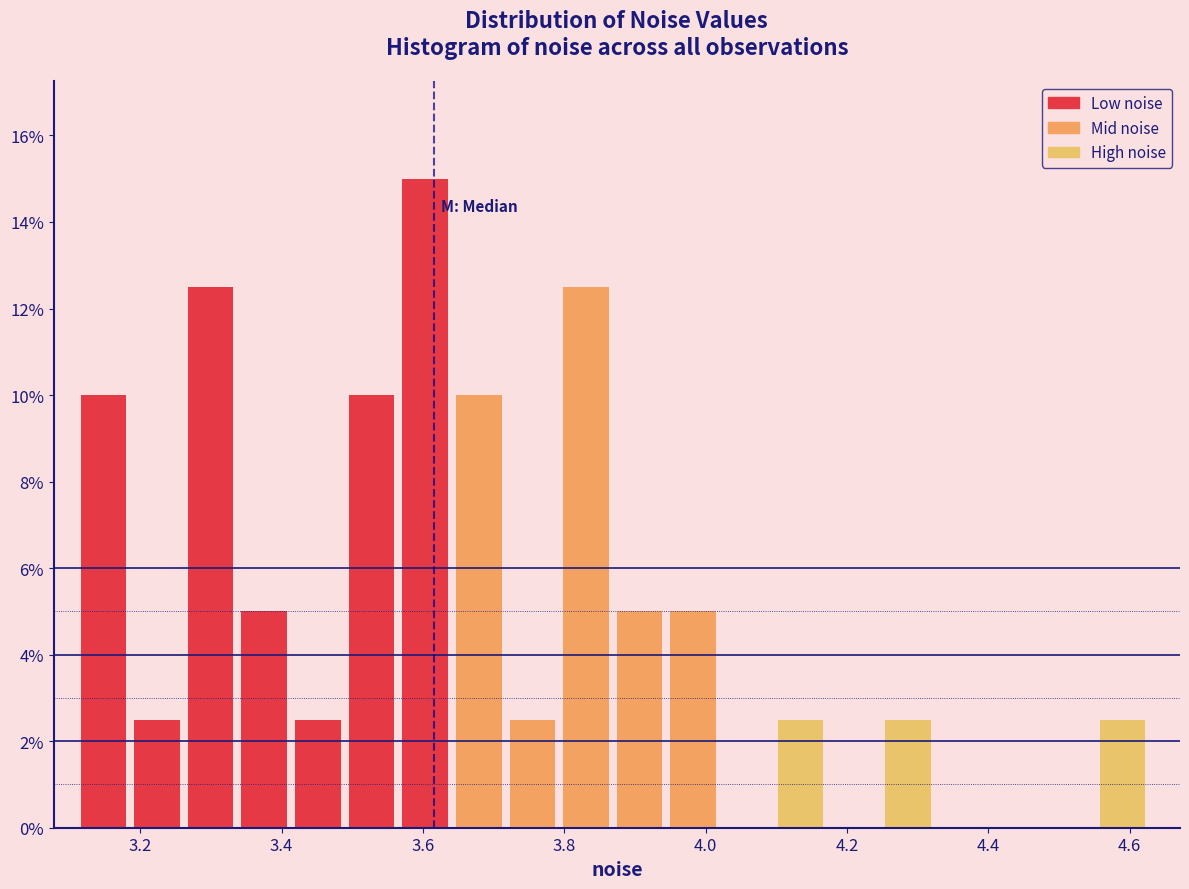

Read against the x-axis, roughly where is the centre of the tallest bar?

3.60